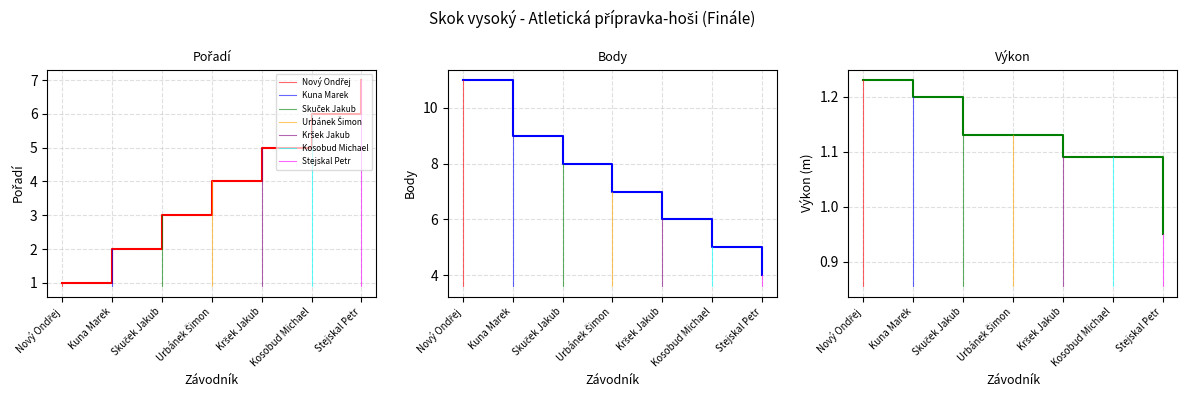

List the series in order of their peak value, highest first.

Body, Pořadí, Výkon